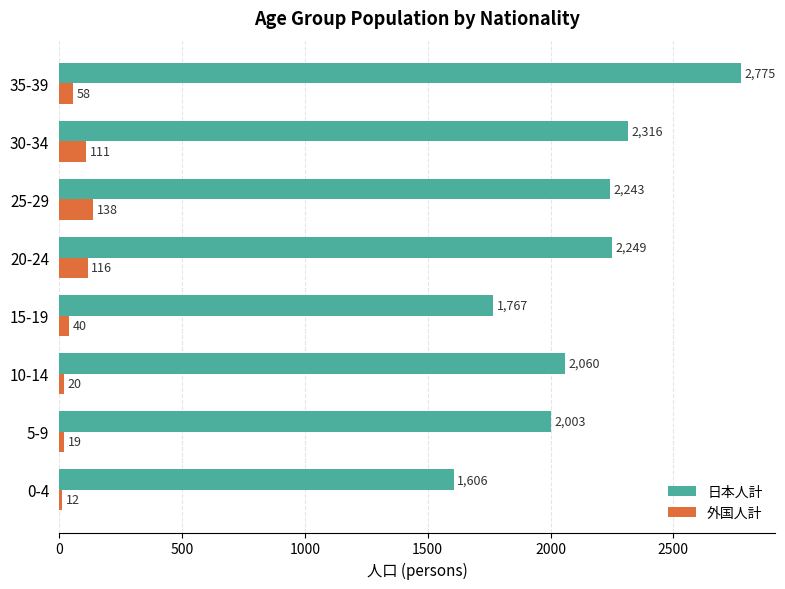

The 日本人計 series shows 2354 at 0-4. True or false?

False